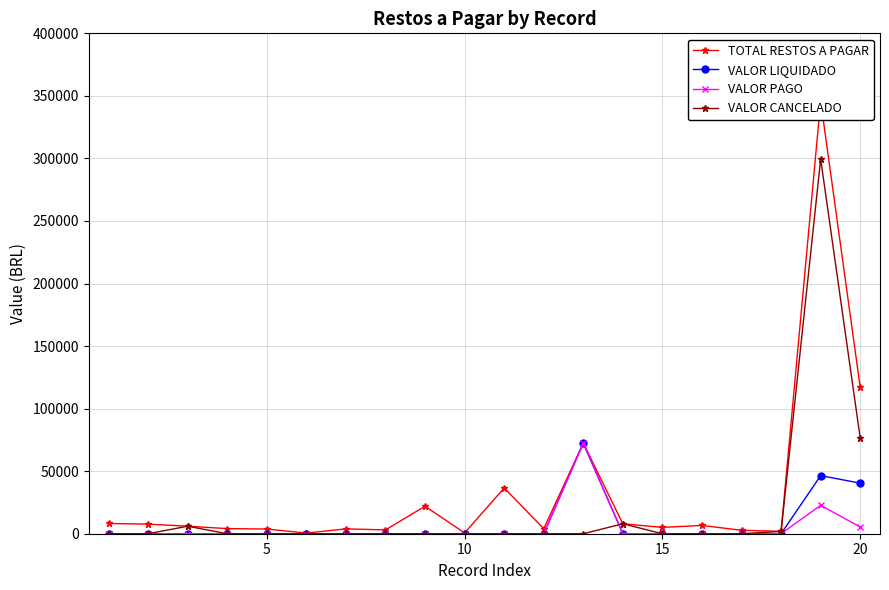

What is the maximum value for VALOR LIQUIDADO?

72406.0